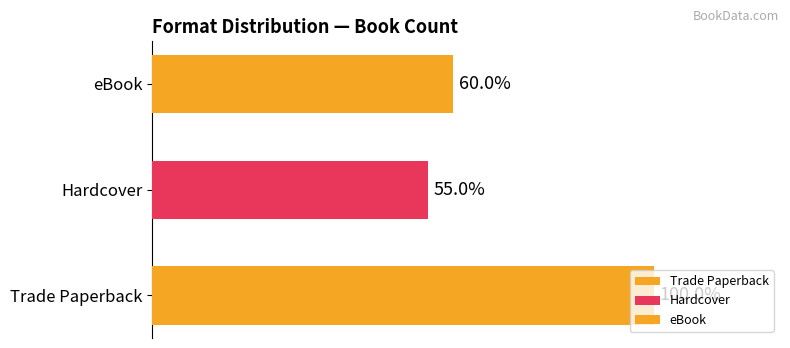

Does the chart contain any negative values?

No